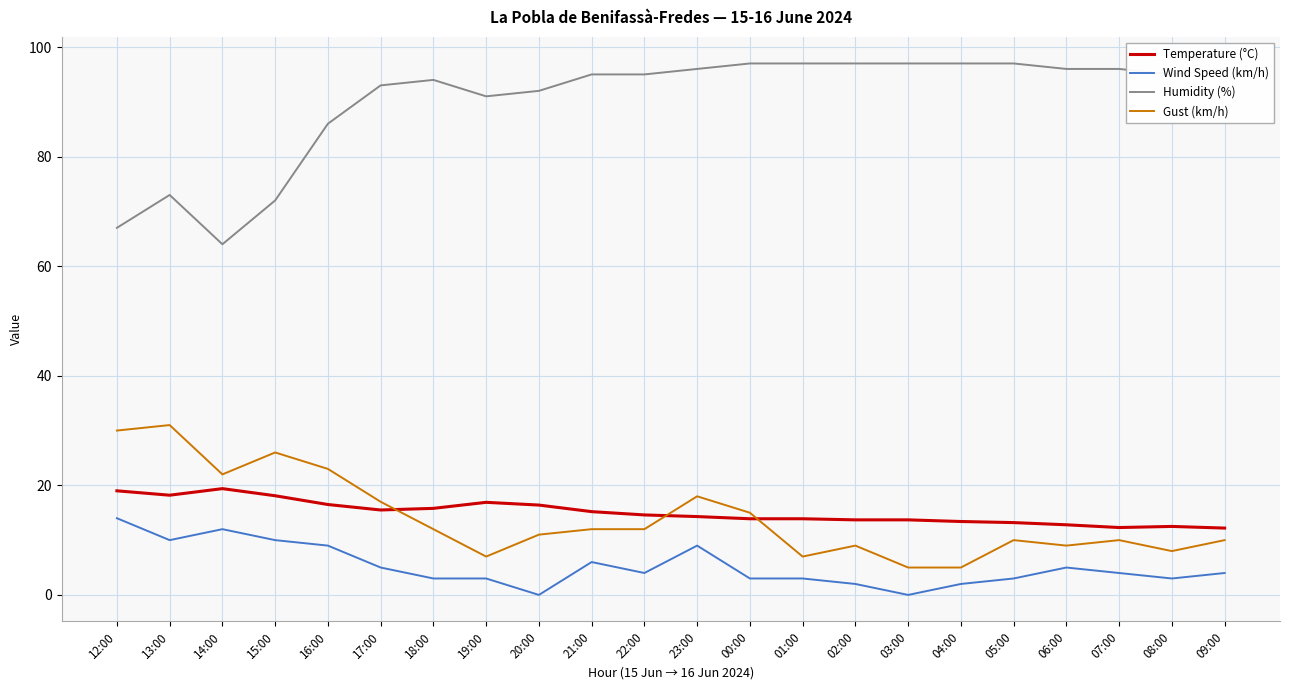

What is the spread (max minus min) of values at 15:00?

62.0